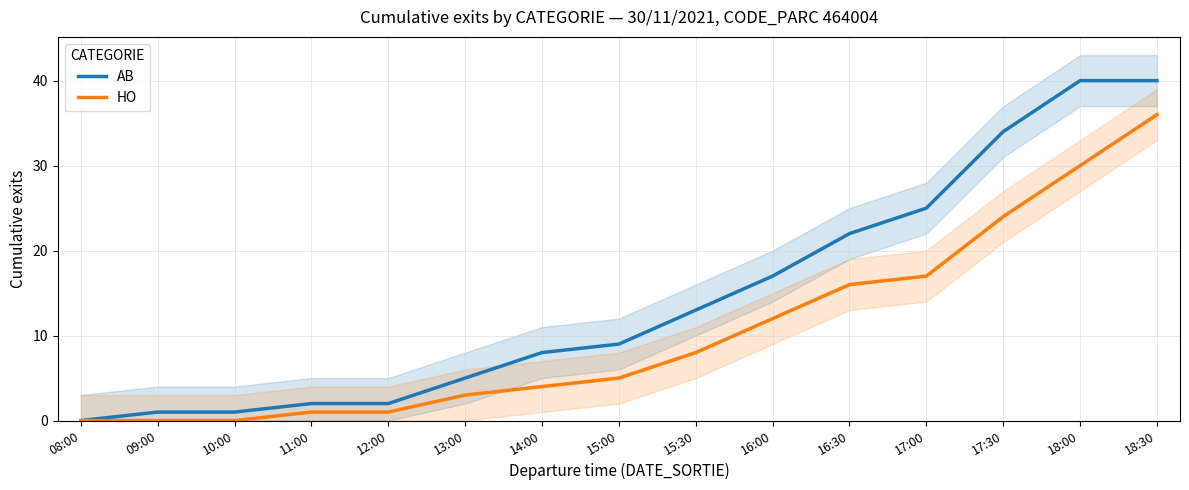

Is the value of AB at 11:00 greater than the value of HO at 11:00?

Yes